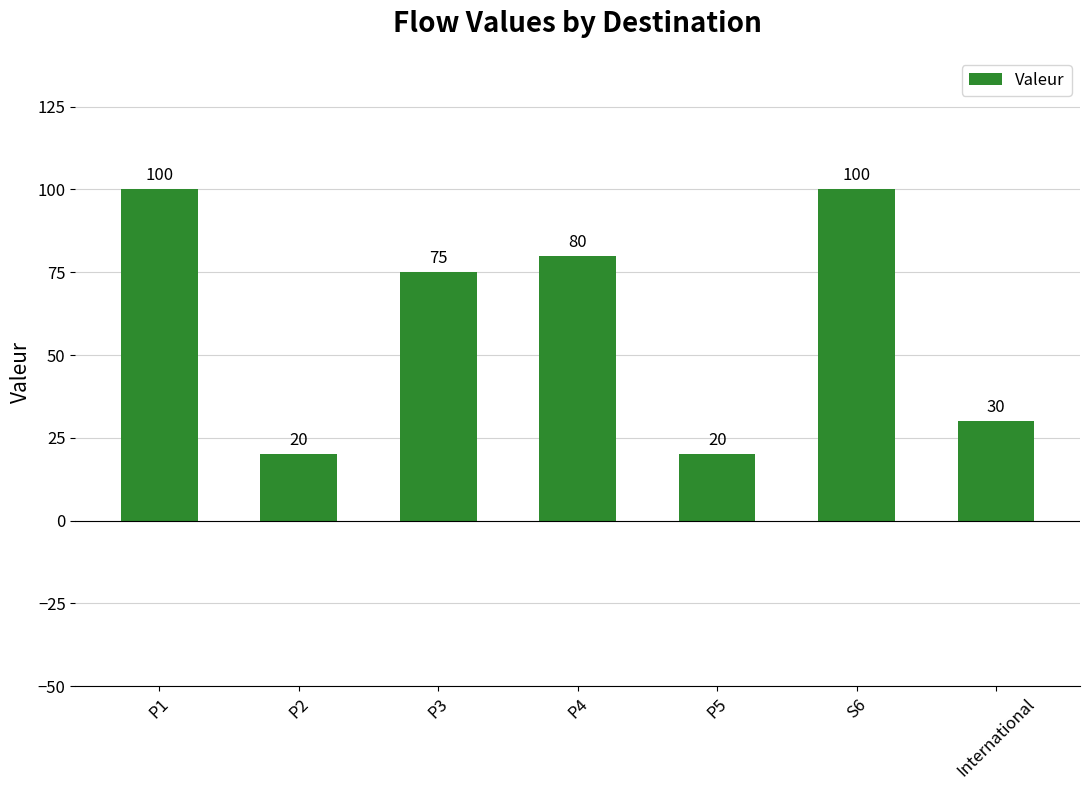

Does the chart contain any negative values?

No